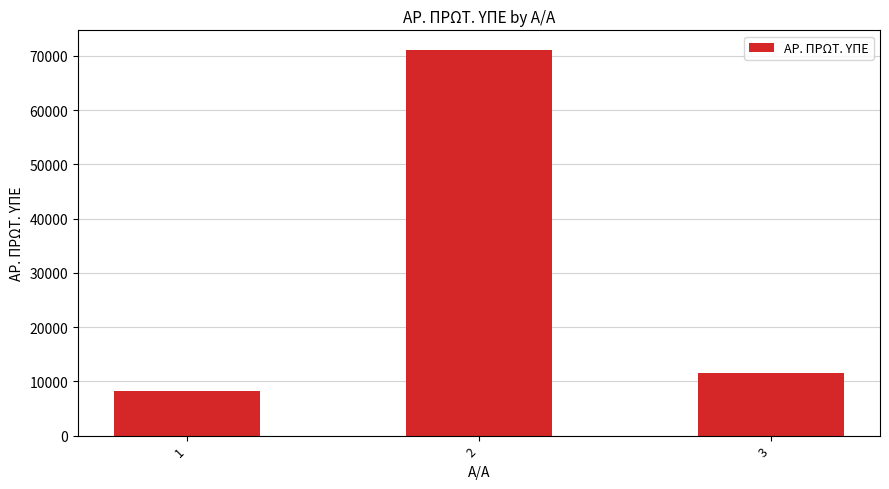

What is the minimum value shown in the chart?

8258